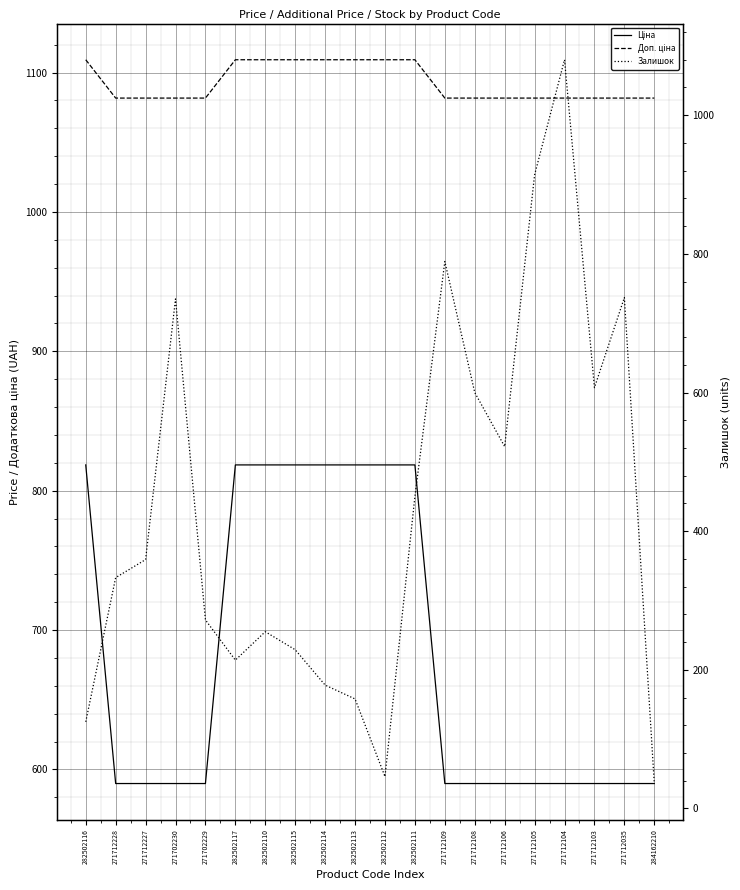

What is the greatest value displayed?

1109.2